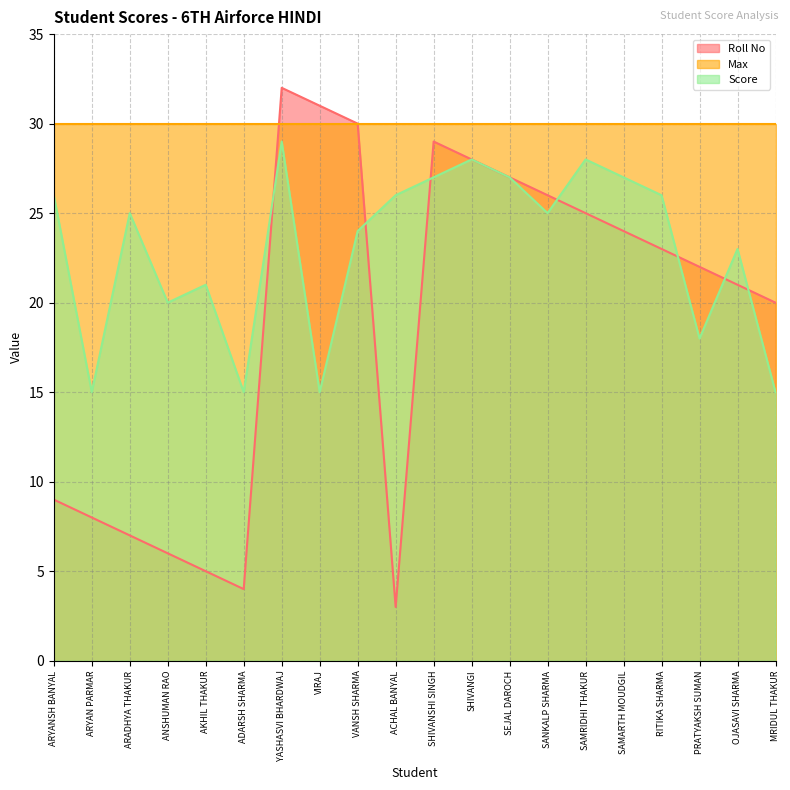

Where does the Score series first go above 25?

ARYANSH BANYAL